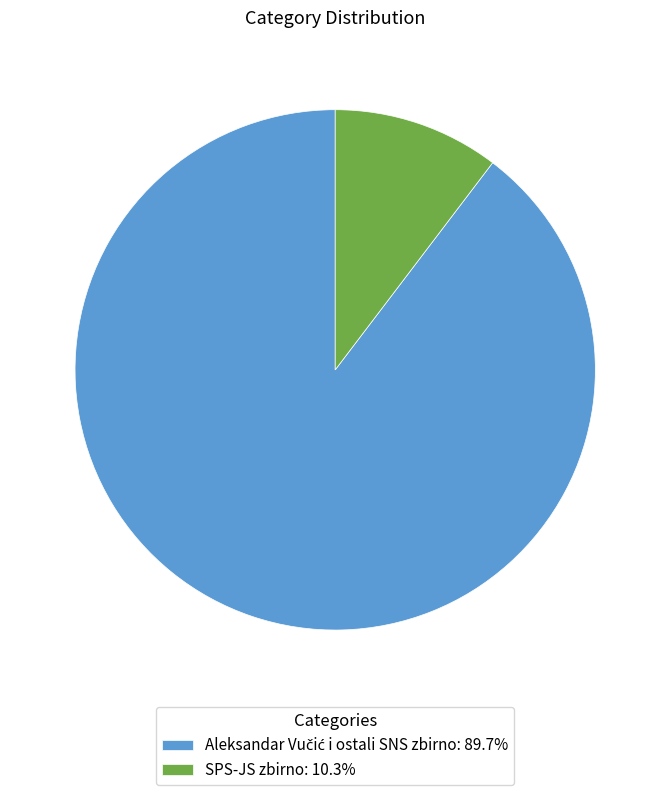

Does SPS-JS zbirno: 10.3% represent more than half of the total?

No